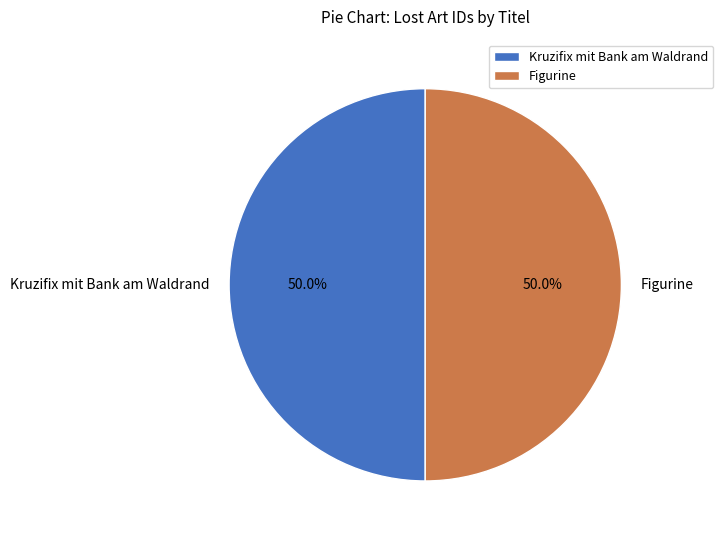

What is the total percentage of Figurine and Kruzifix mit Bank am Waldrand?

100.0%